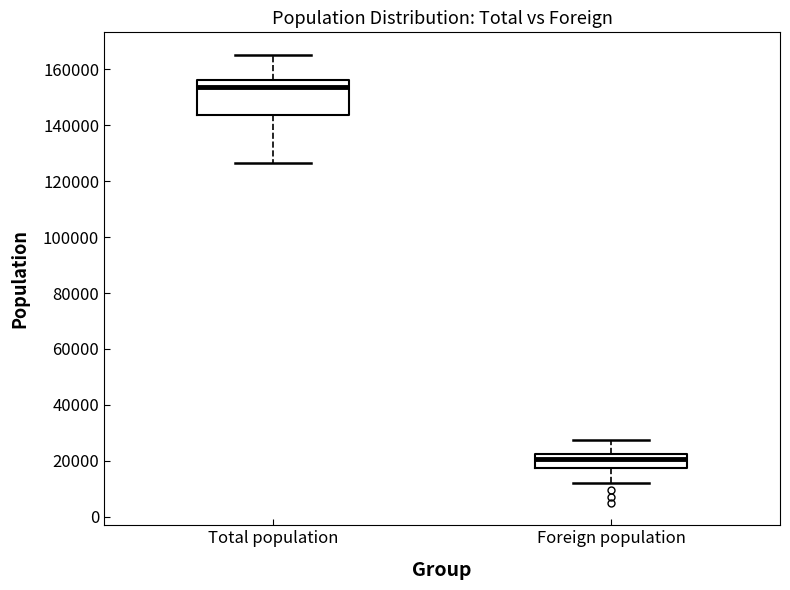

Reading left to right, read every box against the y-axis: the position of its median line, the range the box covers, and the ends of its whiskers. The values are not printed on the chart, so give them approximately, as read against the axis.

Total population: median 154000, box 144000 to 156000, whiskers 126000 to 166000
Foreign population: median 20000, box 18000 to 22000, whiskers 12000 to 28000